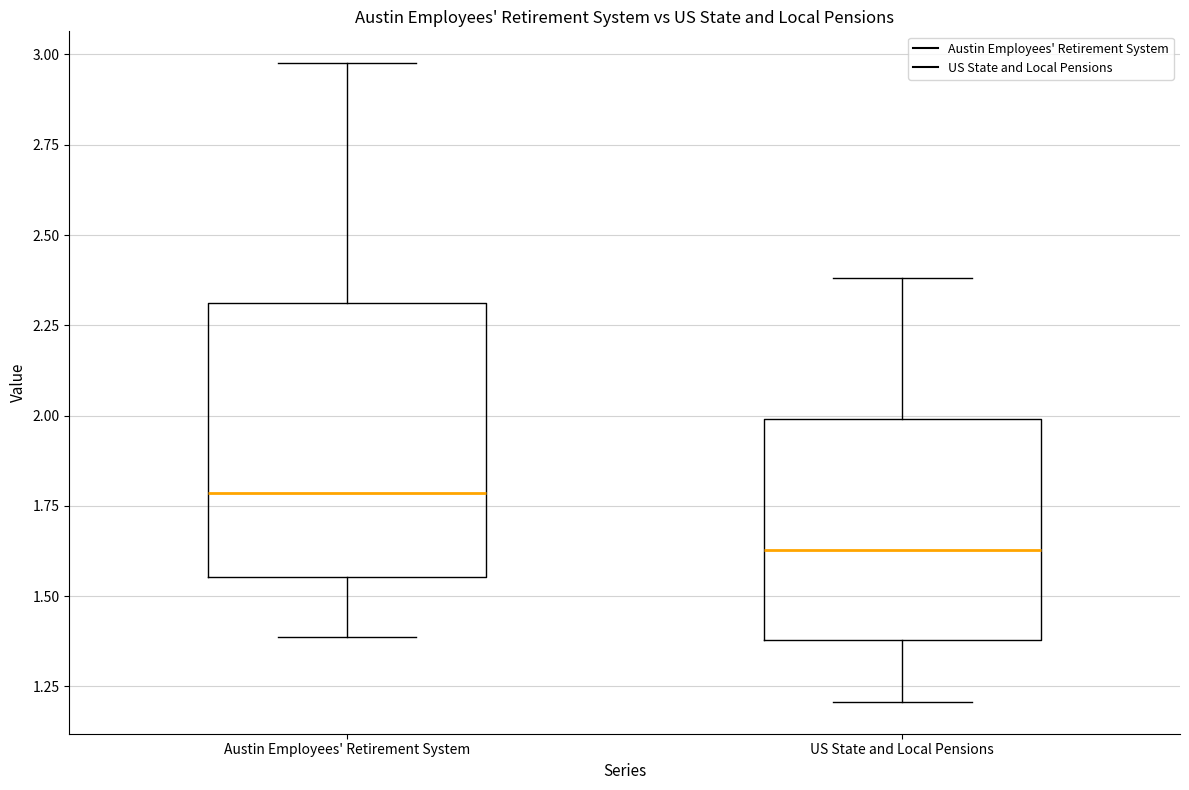

Comparing the boxes themselves (not the whiskers), which one is the tallest?

Austin Employees' Retirement System